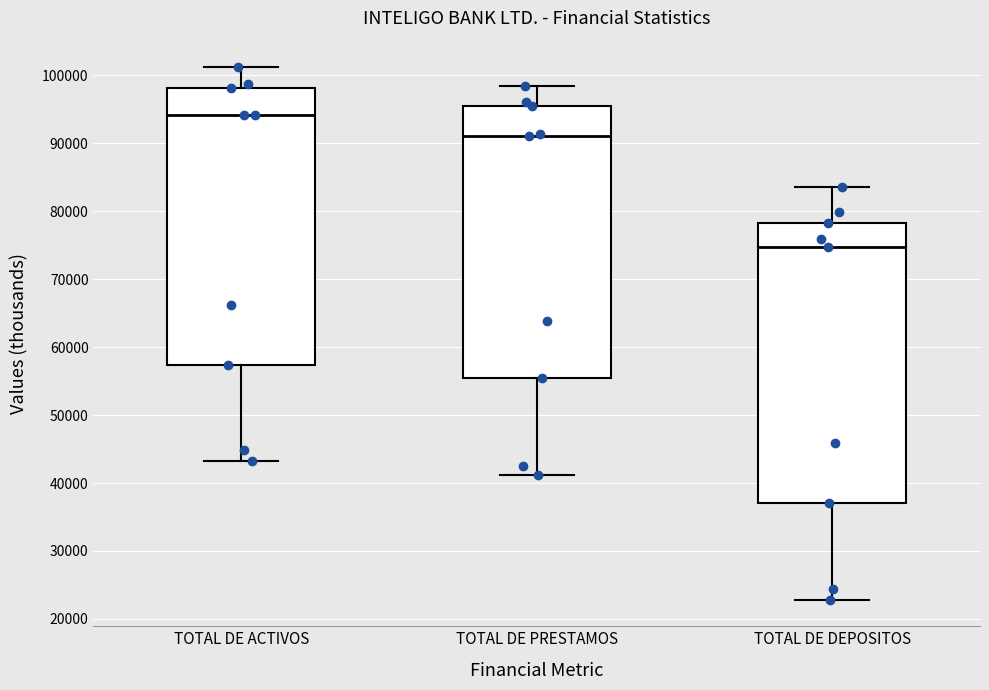

Reading left to right, transcribe this box plot: for each box, give where its median line is, the range the box spans, and where its two whiskers end, as read against the y-axis. The values are not printed on the chart, so give them approximately, as read against the axis.

TOTAL DE ACTIVOS: median 94000, box 57000 to 98000, whiskers 43000 to 101000
TOTAL DE PRESTAMOS: median 91000, box 55000 to 95000, whiskers 41000 to 99000
TOTAL DE DEPOSITOS: median 75000, box 37000 to 78000, whiskers 23000 to 84000